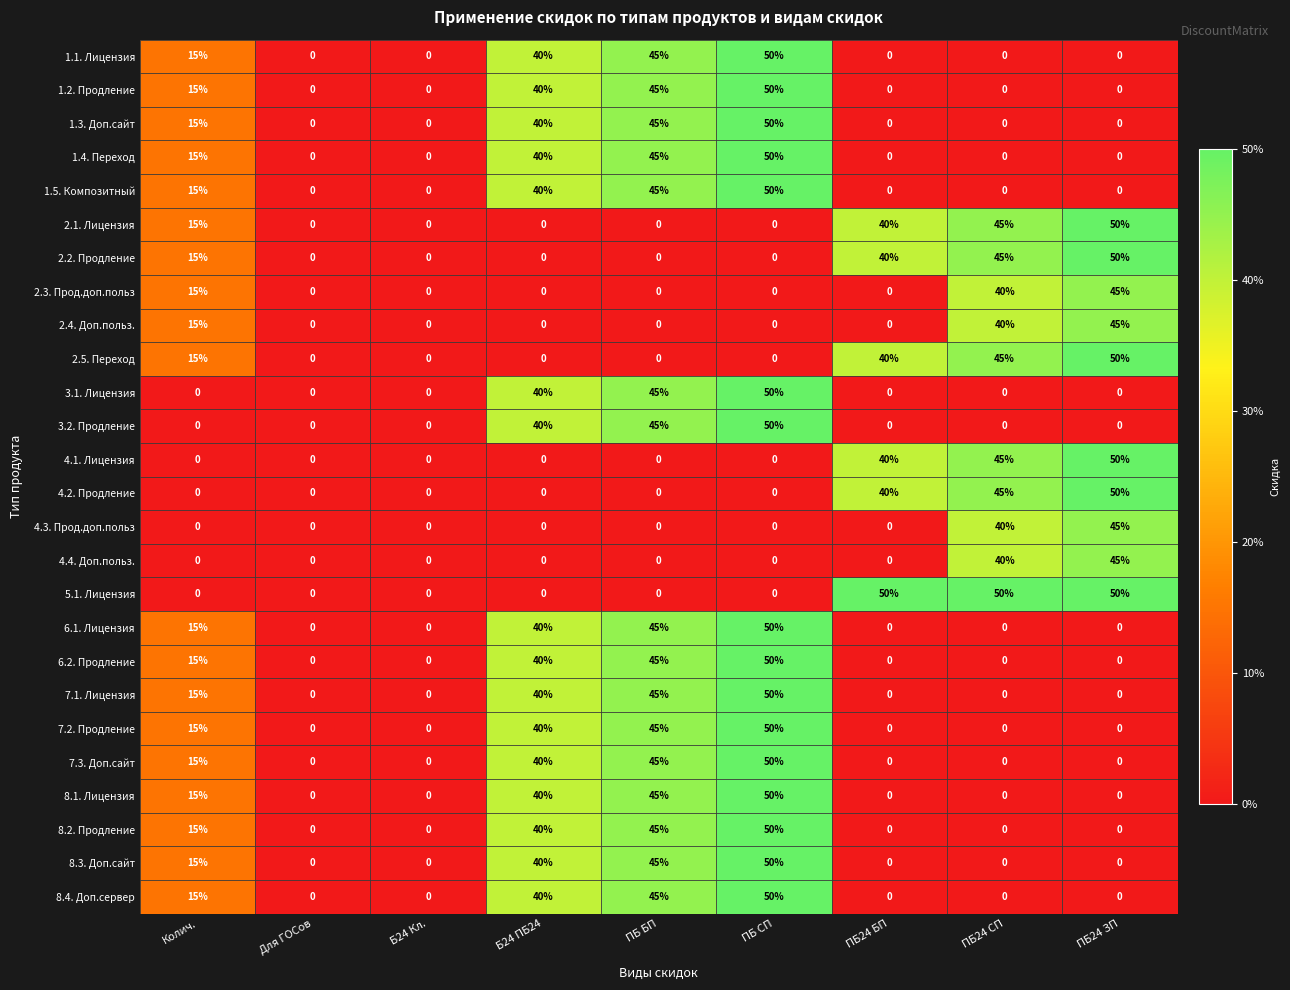

At which label is 1.5. Композитный closest to 25?

Колич.